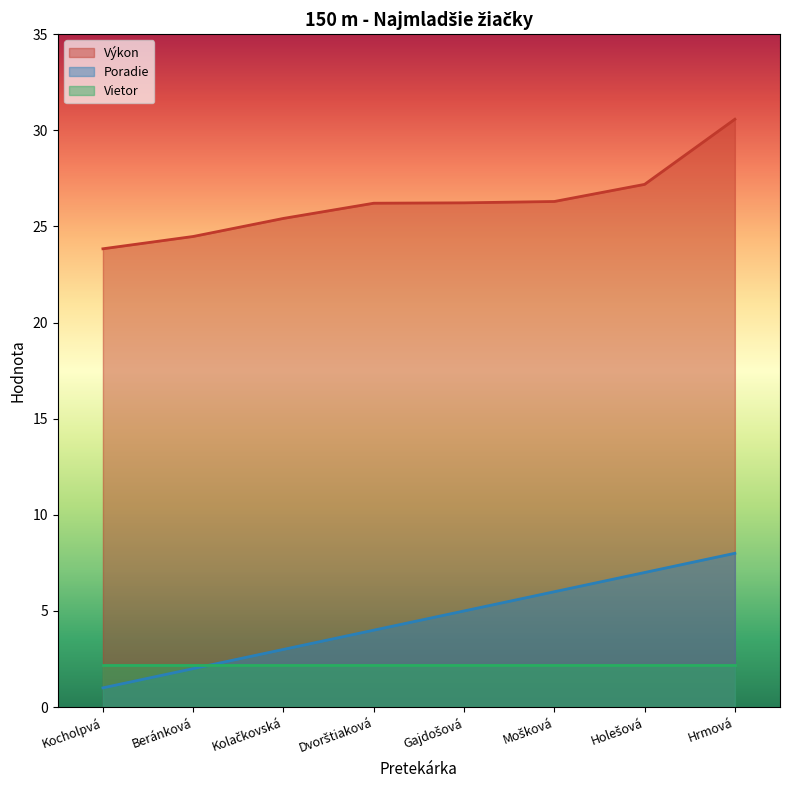

What is the label of the 7th point from the right?

Beránková